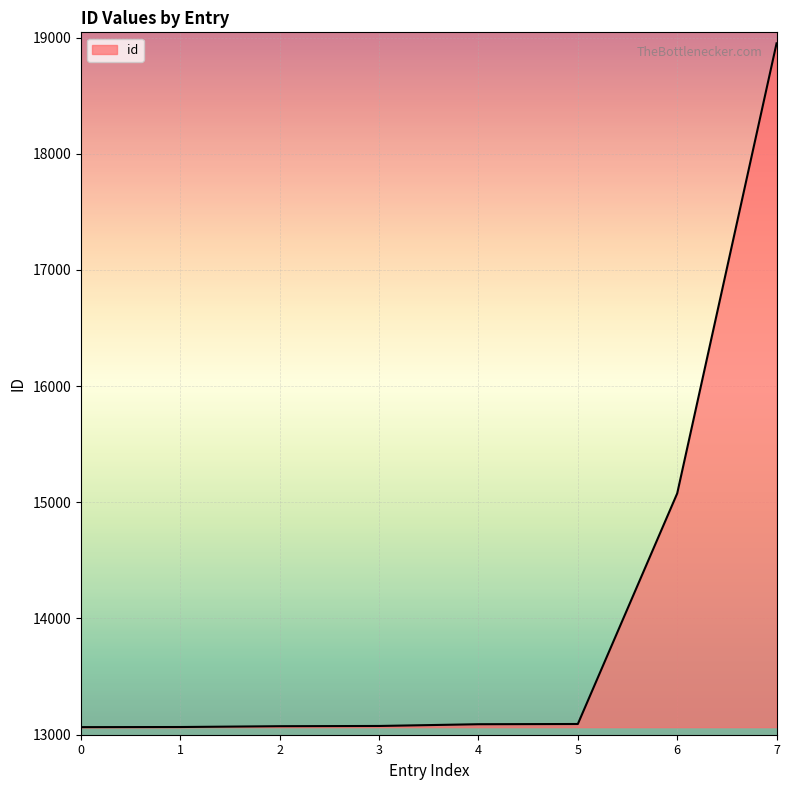

What is the difference between the maximum and minimum values?

5886